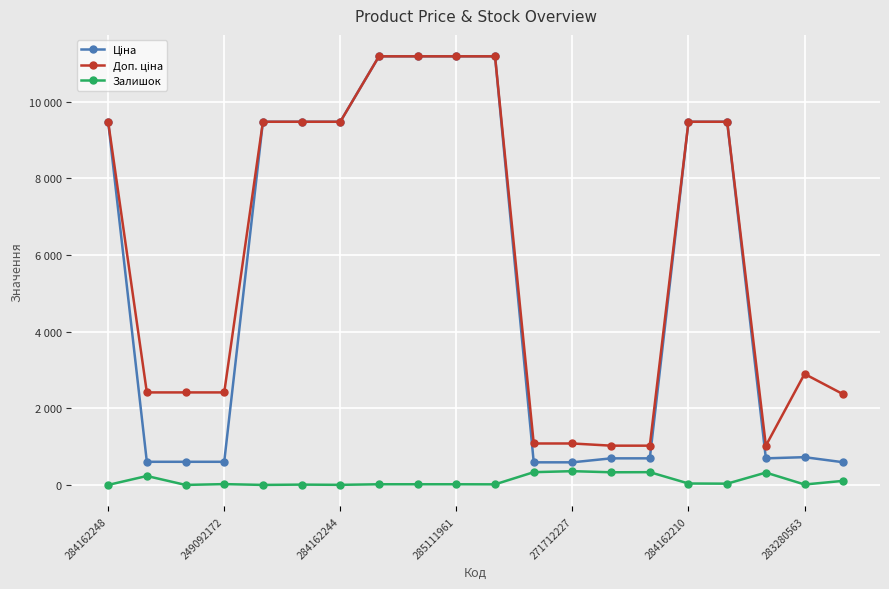

What is the maximum value shown in the chart?

11188.2